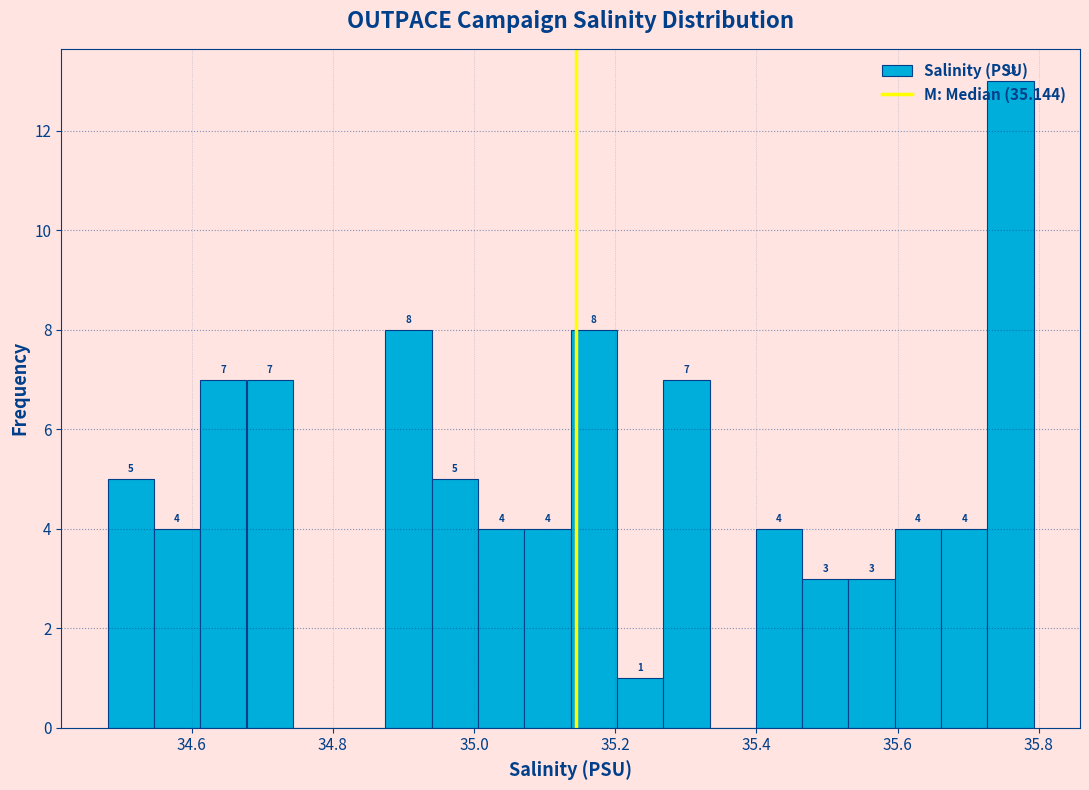

Around what value on the x-axis is the tallest bar? Give the approximate position of its centre, as read against the axis.

35.76